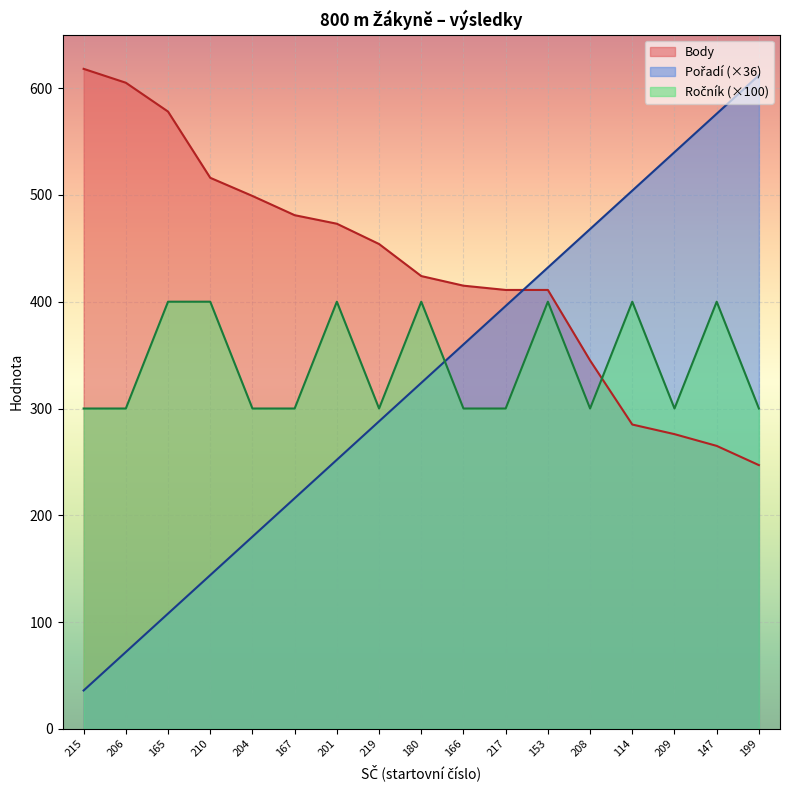

Between 167 and 147, which series saw the biggest shift?

Pořadí